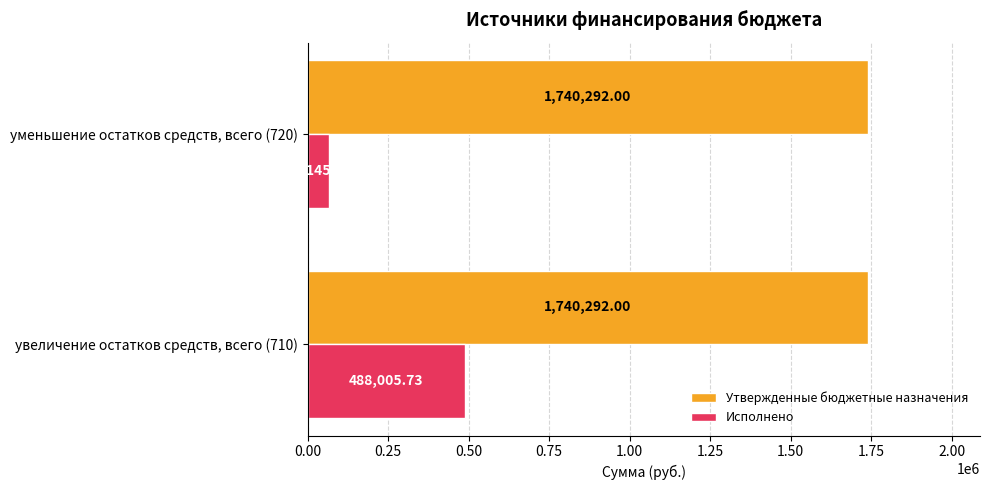

List the series in order of their overall mean, lowest first.

Исполнено, Утвержденные бюджетные назначения